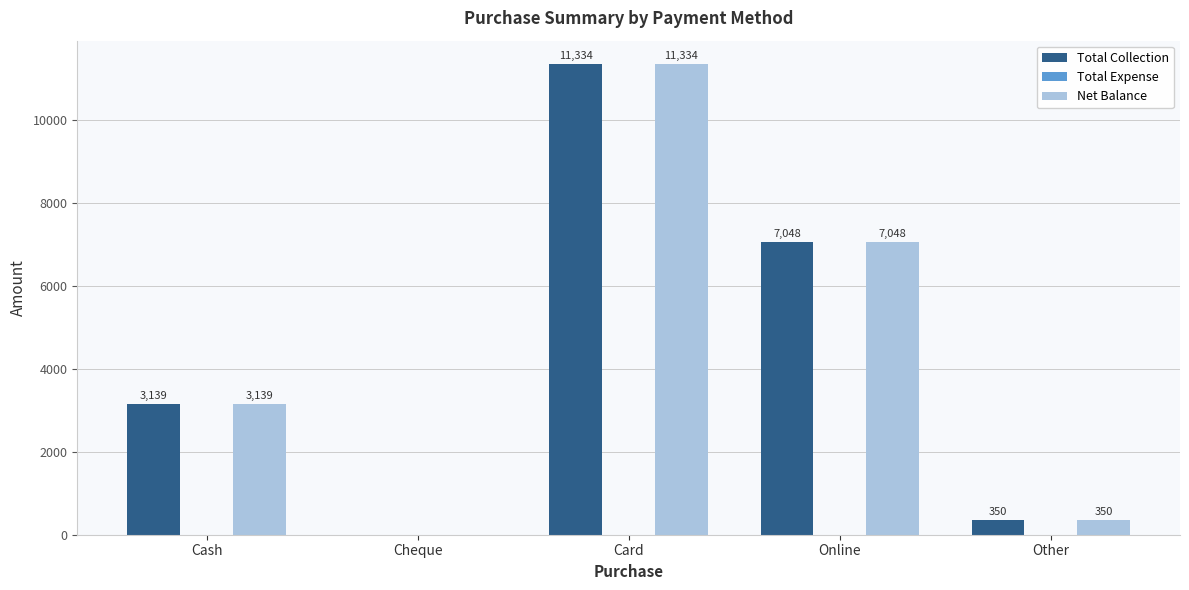

Are the bars grouped side by side (vs. stacked)?

Yes